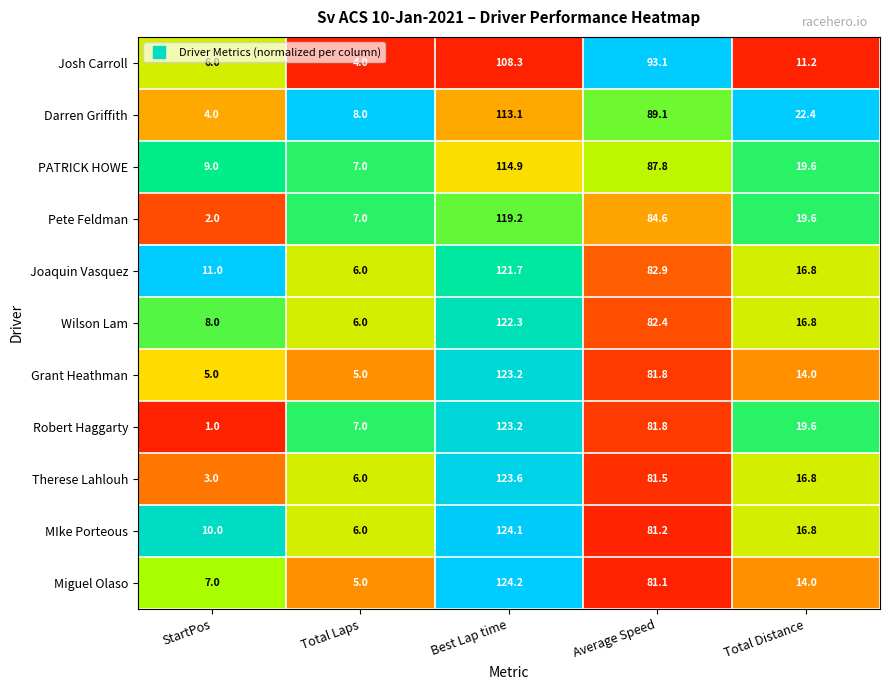

List the labels in order of Joaquin Vasquez value, smallest first.

Total Laps, StartPos, Total Distance, Average Speed, Best Lap time